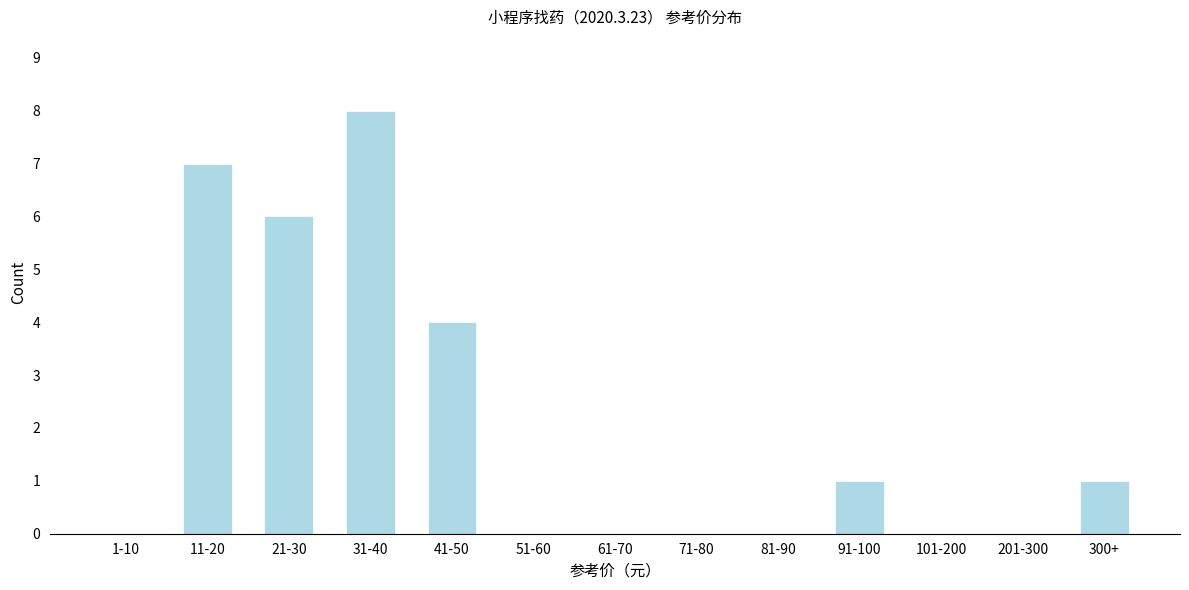

Reading left to right, transcribe all the data shown in this chart.

1-10=0	11-20=7	21-30=6	31-40=8	41-50=4	51-60=0	61-70=0	71-80=0	81-90=0	91-100=1	101-200=0	201-300=0	300+=1